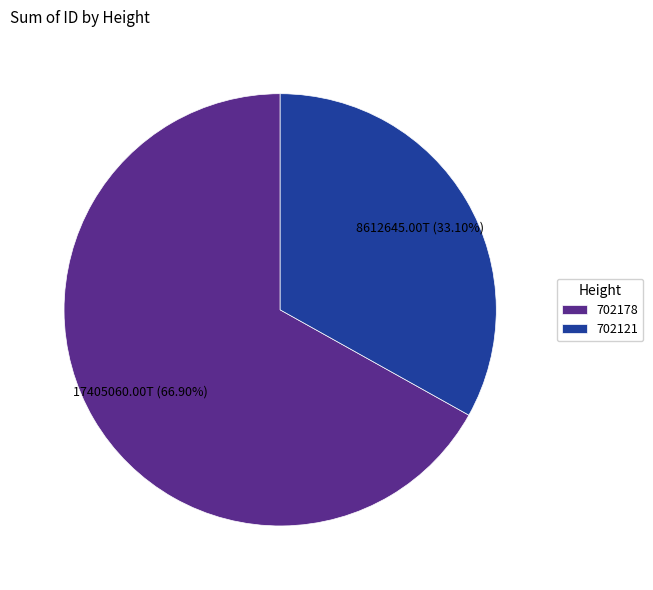

What percentage is NOT represented by 702178?

33.1%